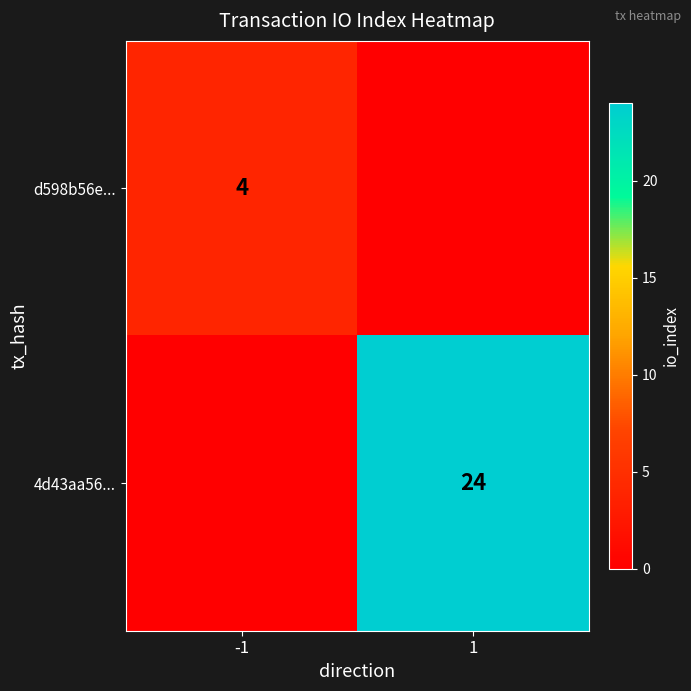

The value of d598b56e... at -1 is 2. True or false?

False